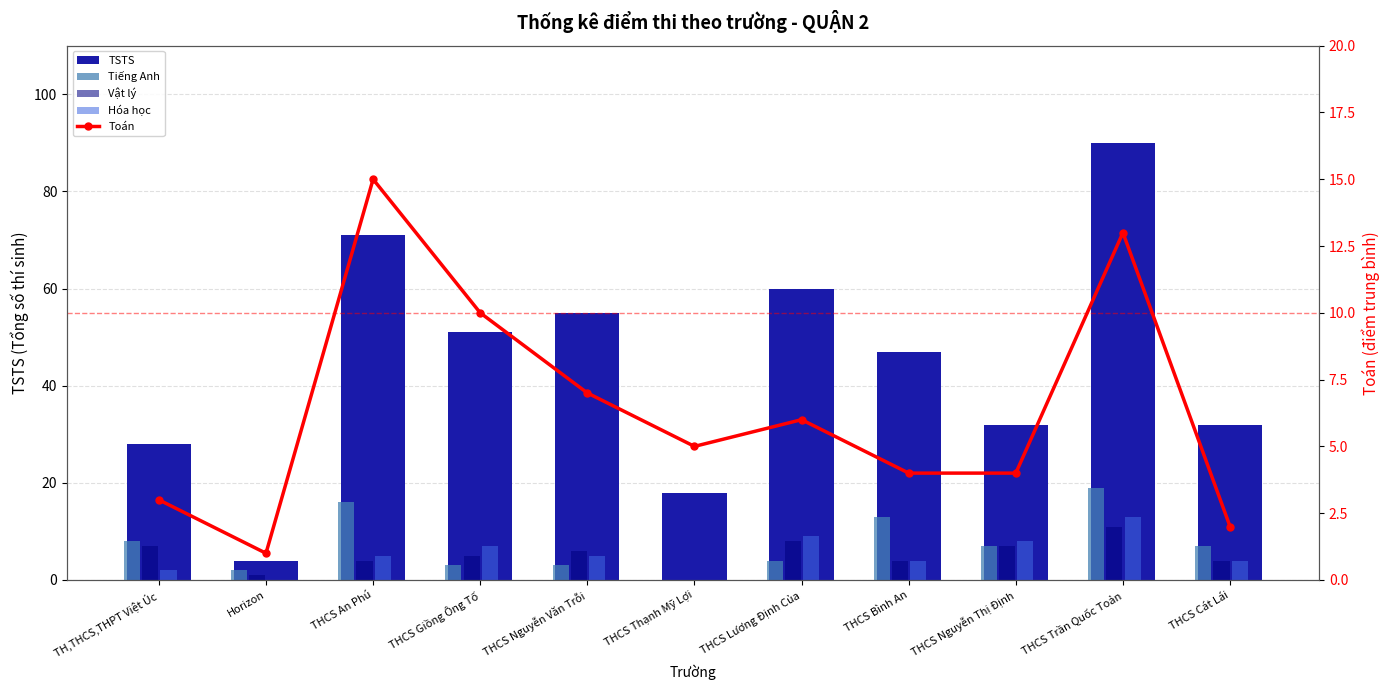

Read the Toán value at THCS Giồng Ông Tố, to the nearest 10.

10